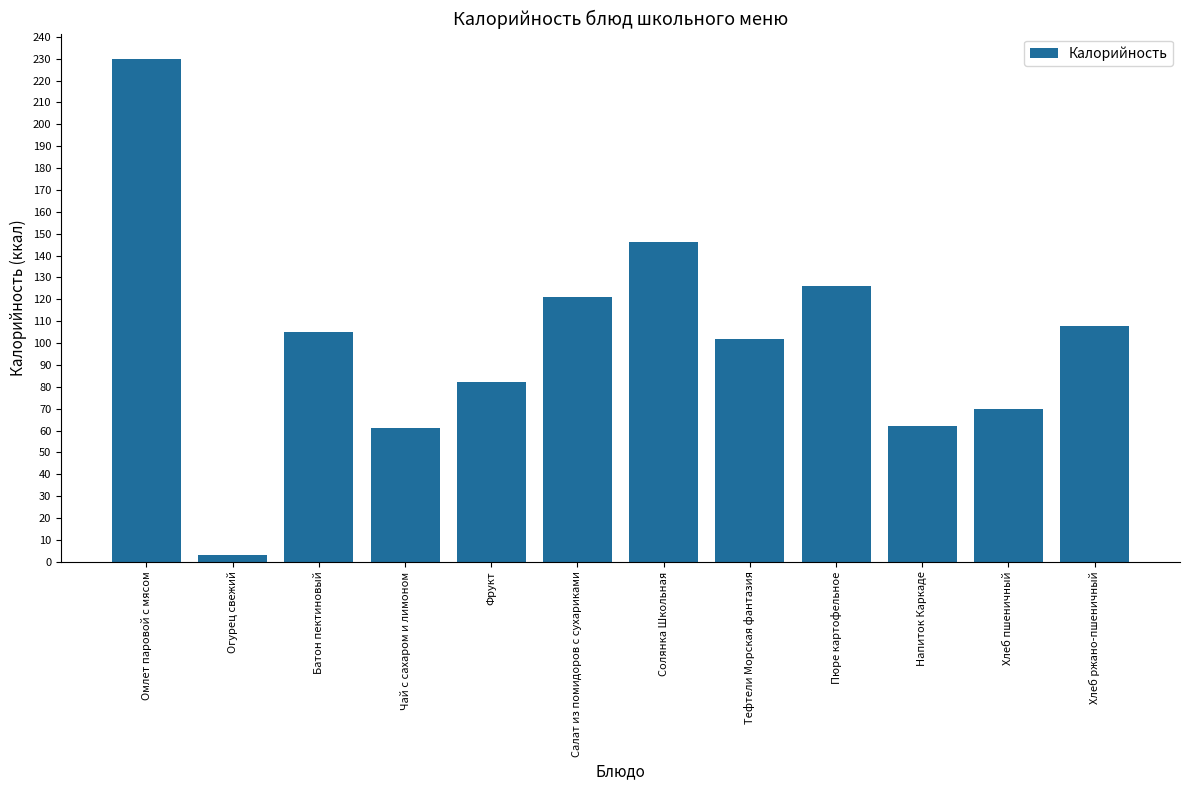

Which category has the highest value across all series?

Омлет паровой с мясом